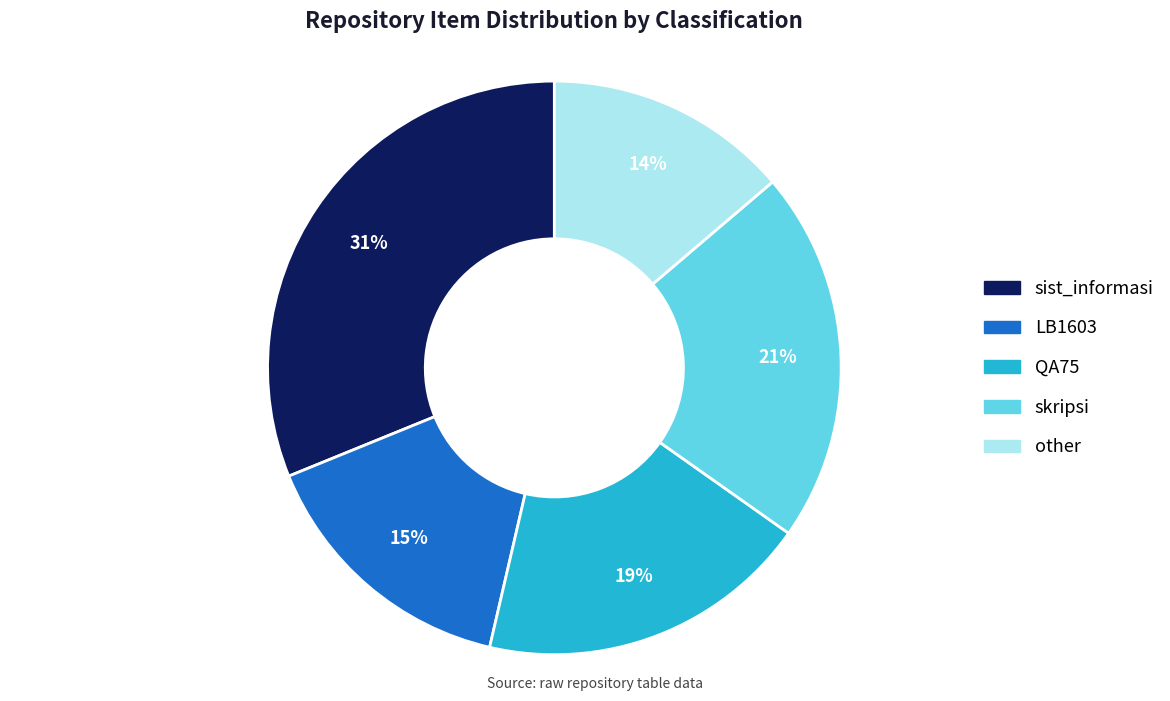

To the nearest percent, what is the average slice percentage?

20%